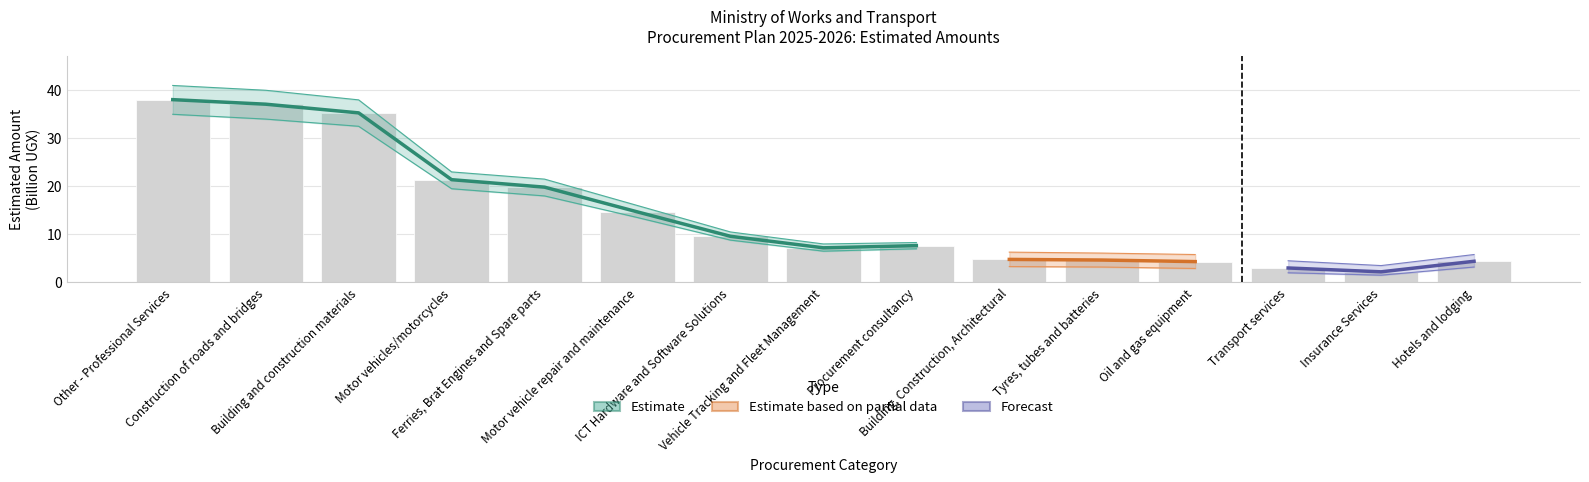

Where is the data nearest to the value 20?

Ferries, Brat Engines and Spare parts